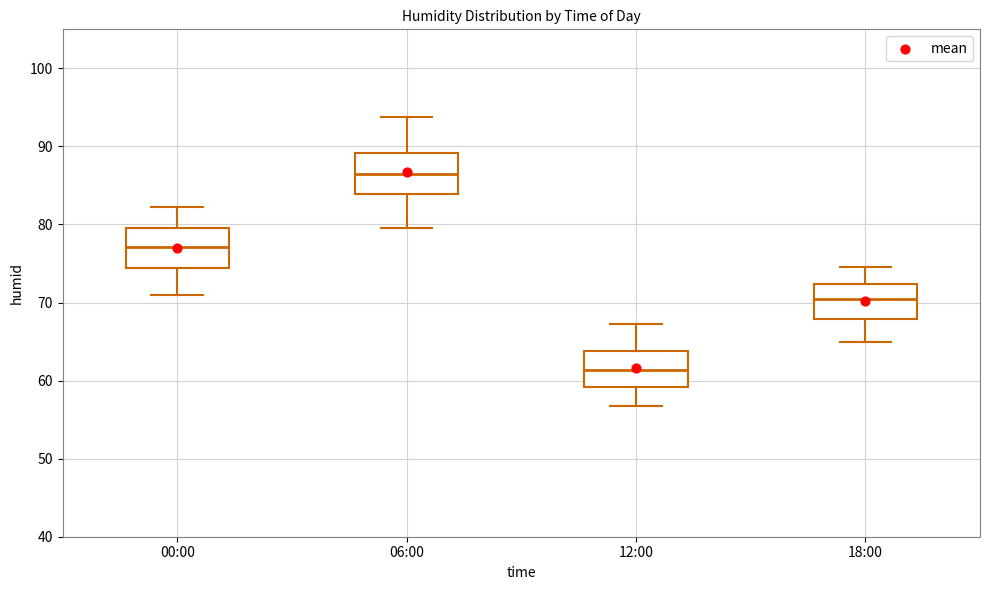

Which box's median line is the highest?

06:00